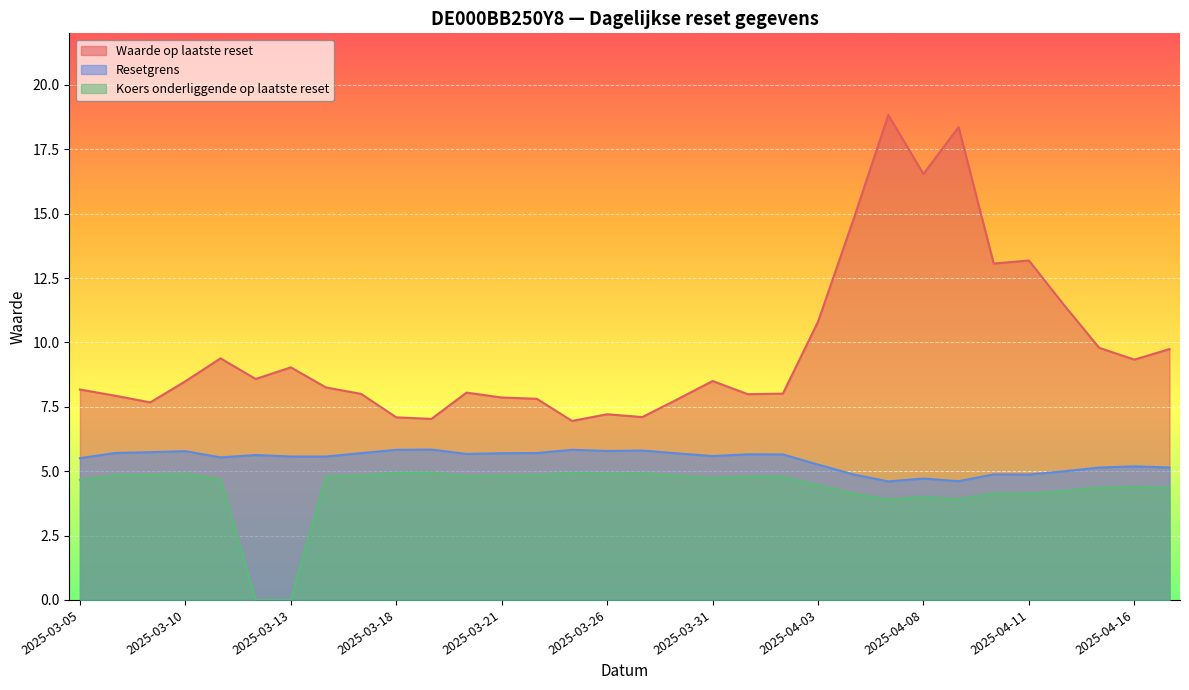

What is the total value across all series at 2025-03-17?

18.5